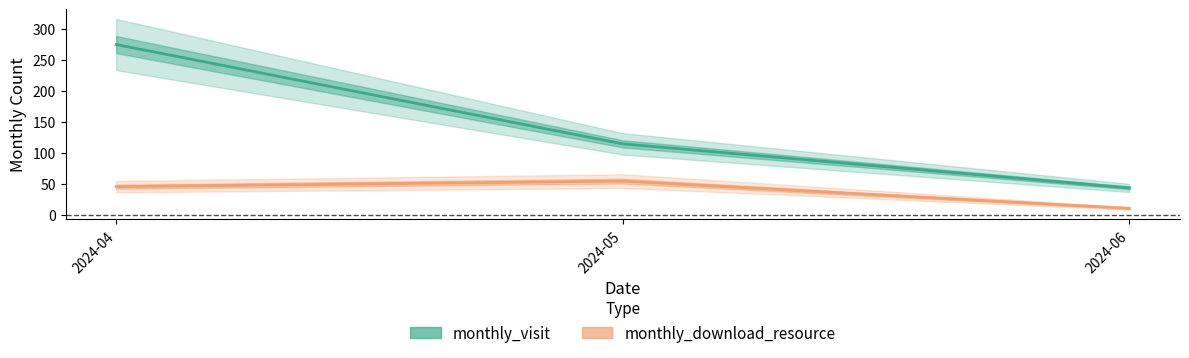

What is the minimum value shown in the chart?

11